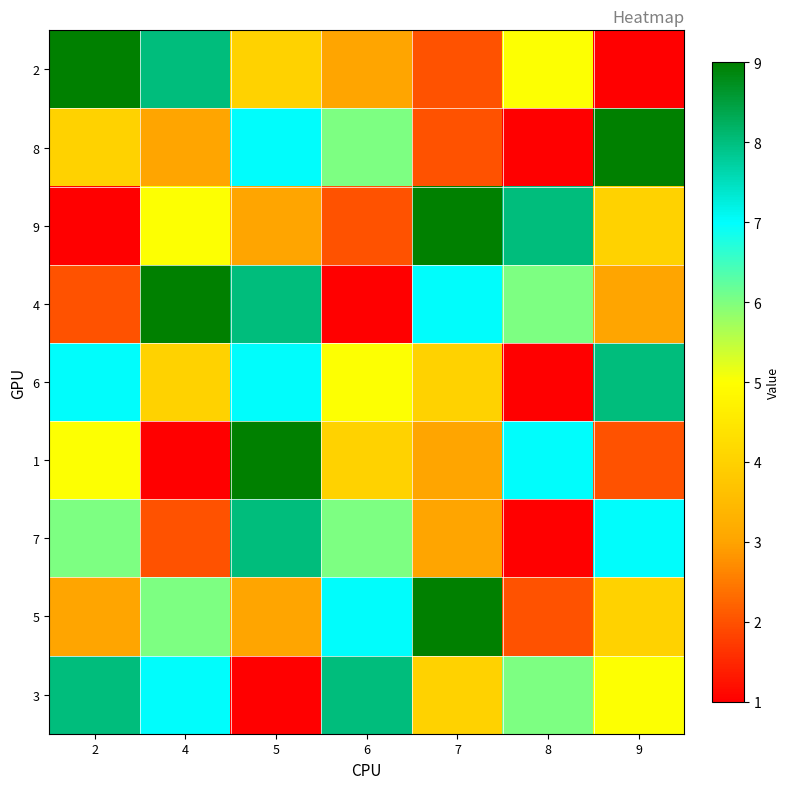

Reading left to right, transcribe all the data shown in this chart.

2: 2=9	4=8	5=4	6=3	7=2	8=5	9=1
8: 2=4	4=3	5=7	6=6	7=2	8=1	9=9
9: 2=1	4=5	5=3	6=2	7=9	8=8	9=4
4: 2=2	4=9	5=8	6=1	7=7	8=6	9=3
6: 2=7	4=4	5=7	6=5	7=4	8=1	9=8
1: 2=5	4=1	5=9	6=4	7=3	8=7	9=2
7: 2=6	4=2	5=8	6=6	7=3	8=1	9=7
5: 2=3	4=6	5=3	6=7	7=9	8=2	9=4
3: 2=8	4=7	5=1	6=8	7=4	8=6	9=5